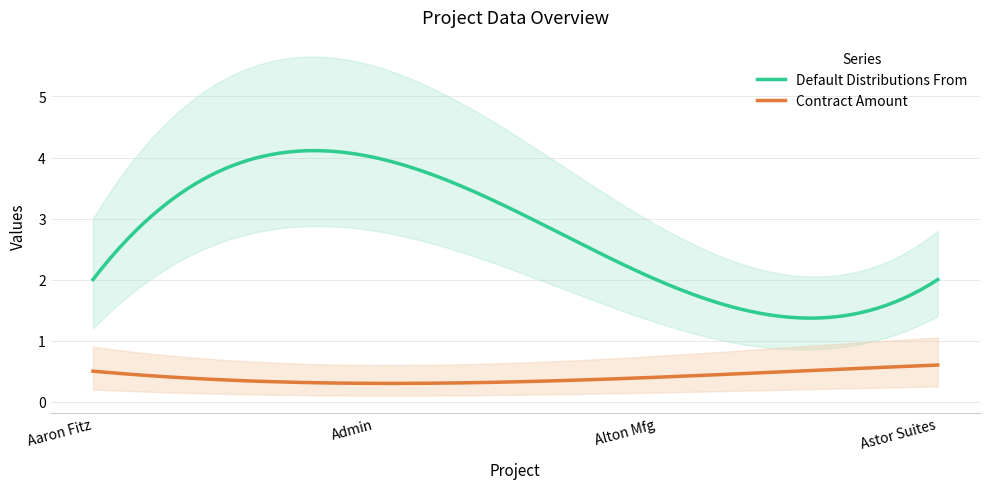

What is the label of the 3rd point from the right?

Admin